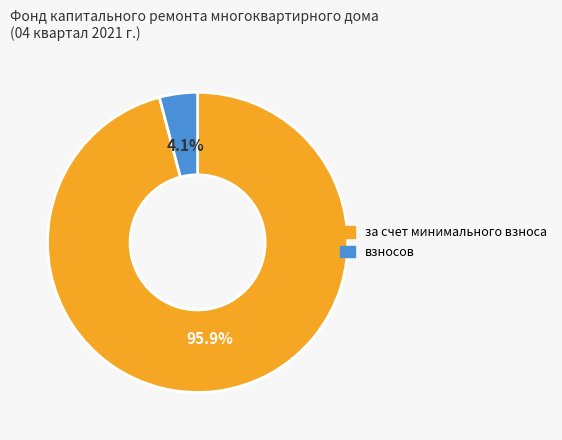

Is there a majority slice in this chart?

Yes